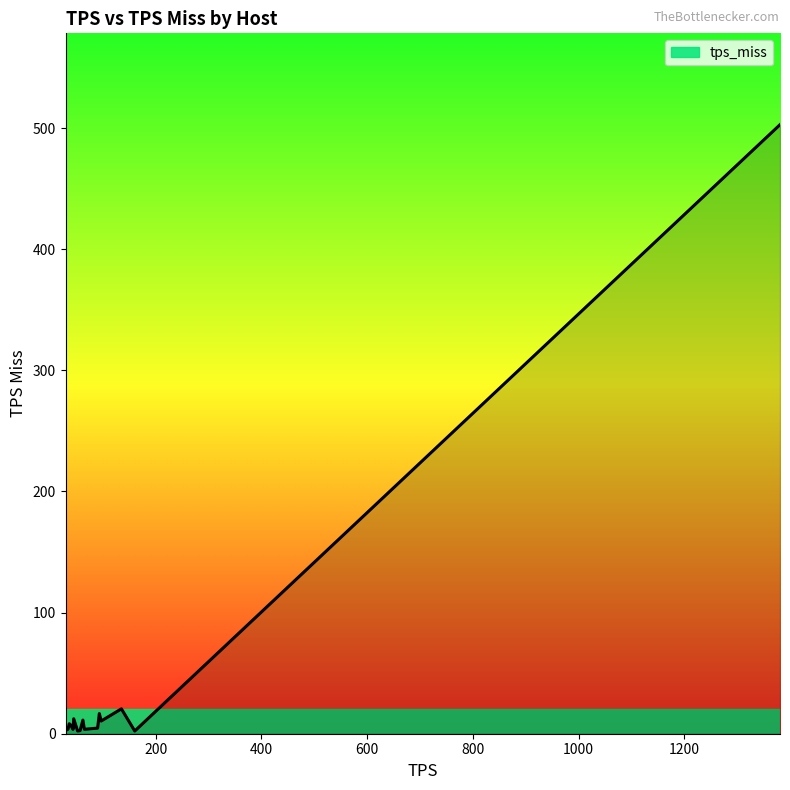

What is the maximum value shown in the chart?

502.8